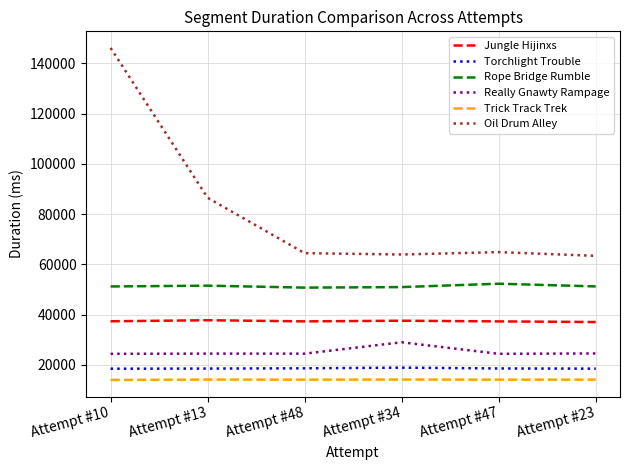

In Jungle Hijinxs, how many points are lower than both neighbors (excluding endpoints)?

1